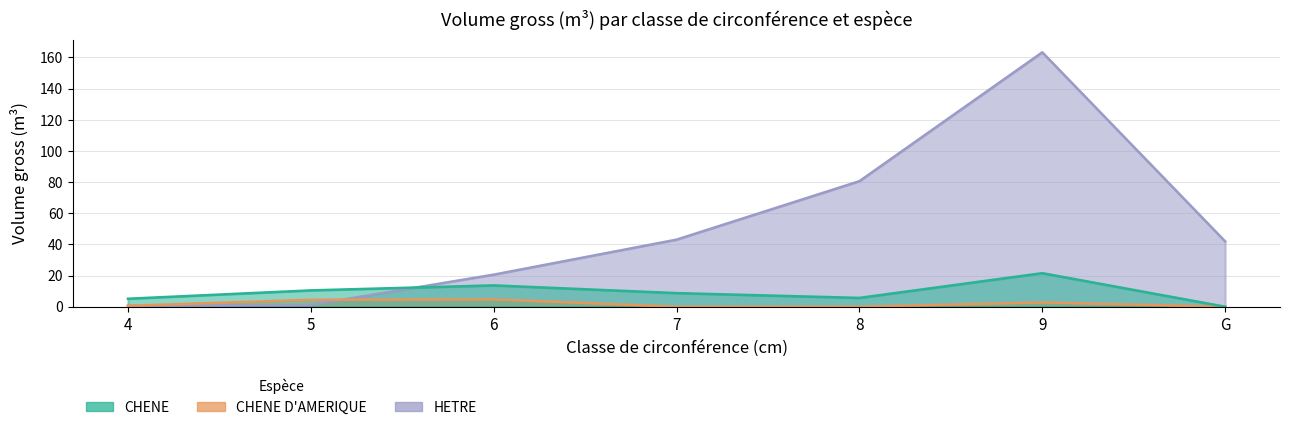

Reading left to right, transcribe all the data shown in this chart.

CHENE: 4=5.1	5=10.5	6=13.7	7=8.7	8=5.7	9=21.5	G=0.0
CHENE D'AMERIQUE: 4=0.6	5=4.5	6=4.7	7=0.0	8=0.0	9=2.7	G=0.0
HETRE: 4=0.6	5=1.1	6=20.6	7=43.1	8=80.6	9=163.3	G=42.0